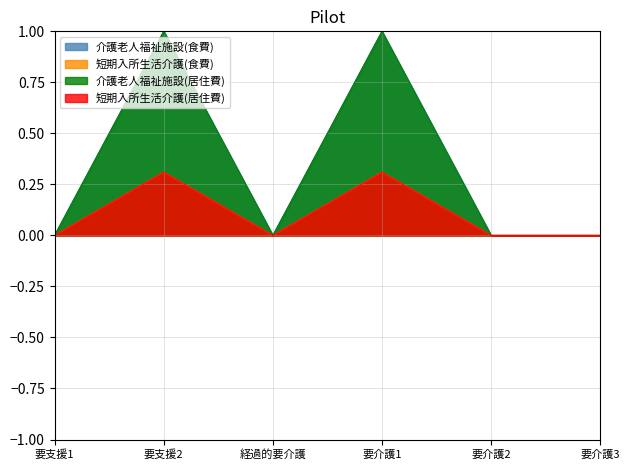

At which label does 短期入所生活介護(食費) reach its minimum?

要支援1